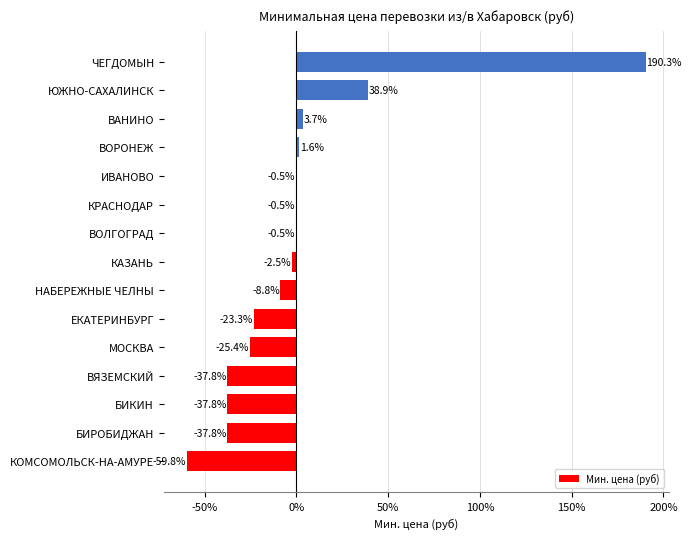

Reading top to bottom, extract all data points from this chart.

ЧЕГДОМЫН=190.3	ЮЖНО-САХАЛИНСК=38.9	ВАНИНО=3.7	ВОРОНЕЖ=1.6	ИВАНОВО=-0.5	КРАСНОДАР=-0.5	ВОЛГОГРАД=-0.5	КАЗАНЬ=-2.5	НАБЕРЕЖНЫЕ ЧЕЛНЫ=-8.8	ЕКАТЕРИНБУРГ=-23.3	МОСКВА=-25.4	ВЯЗЕМСКИЙ=-37.8	БИКИН=-37.8	БИРОБИДЖАН=-37.8	КОМСОМОЛЬСК-НА-АМУРЕ=-59.8